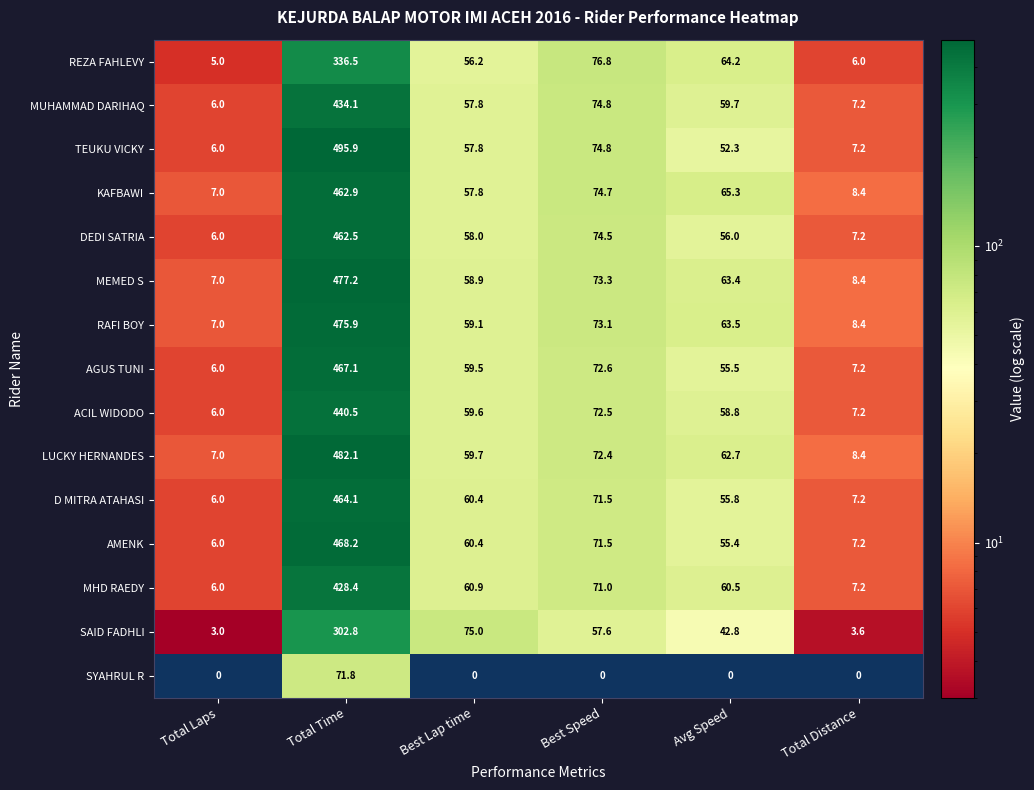

What is the total value across all series at Total Distance?

100.8